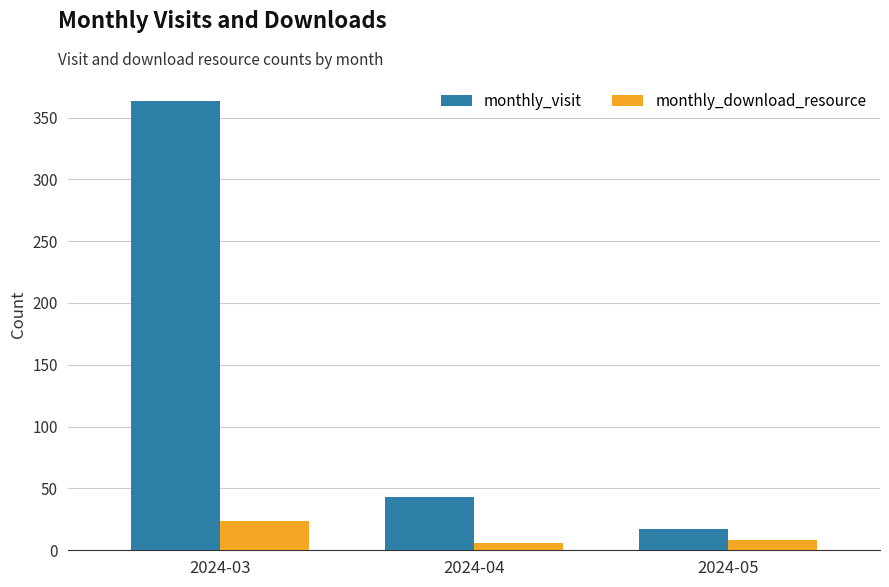

What is the minimum value shown in the chart?

6